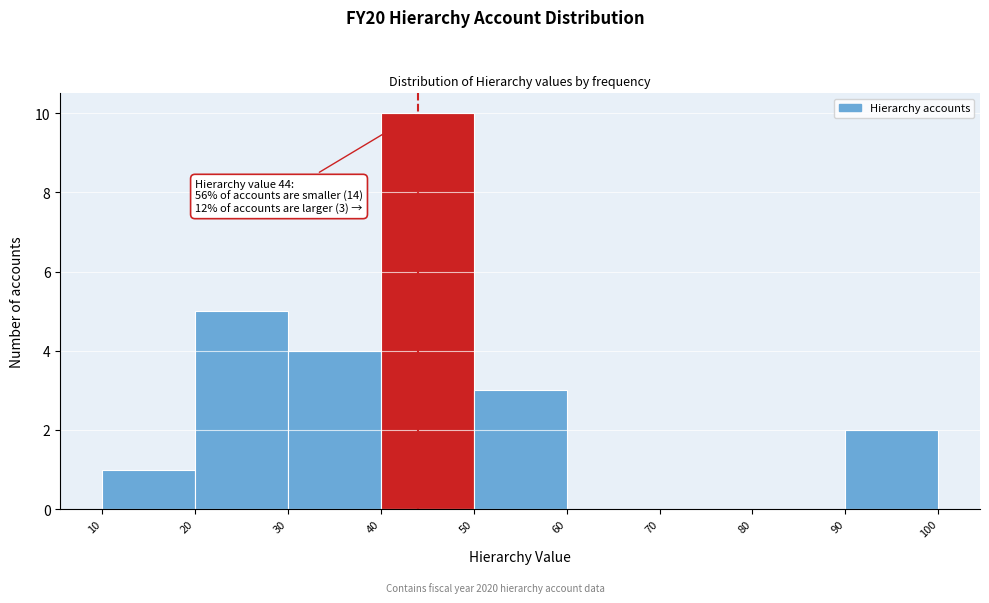

Which range on the x-axis has the tallest bar?

40 to 50